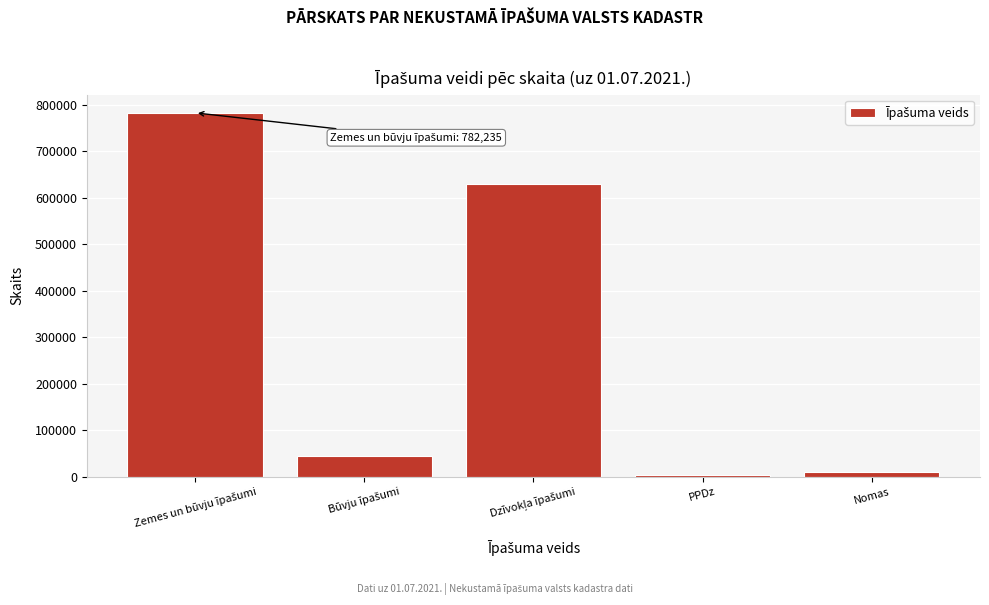

Reading left to right, transcribe all the data shown in this chart.

782235	45202	630134	2622	10499